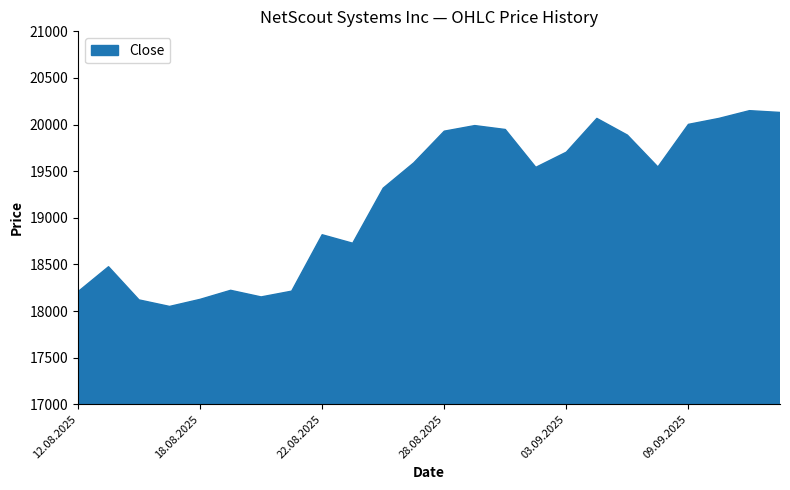

What is the difference between the maximum and minimum values?

2100